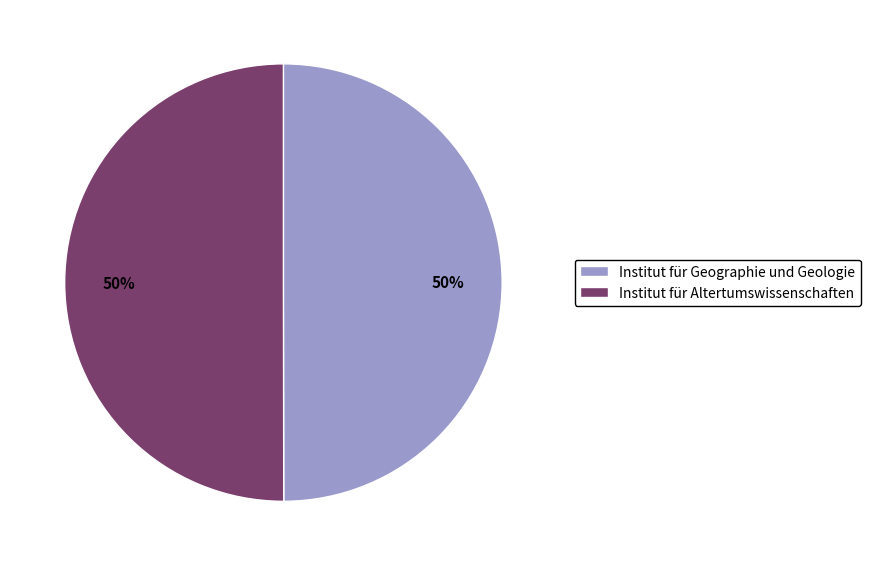

To the nearest percent, what percentage of the pie is Institut für Altertumswissenschaften?

50%